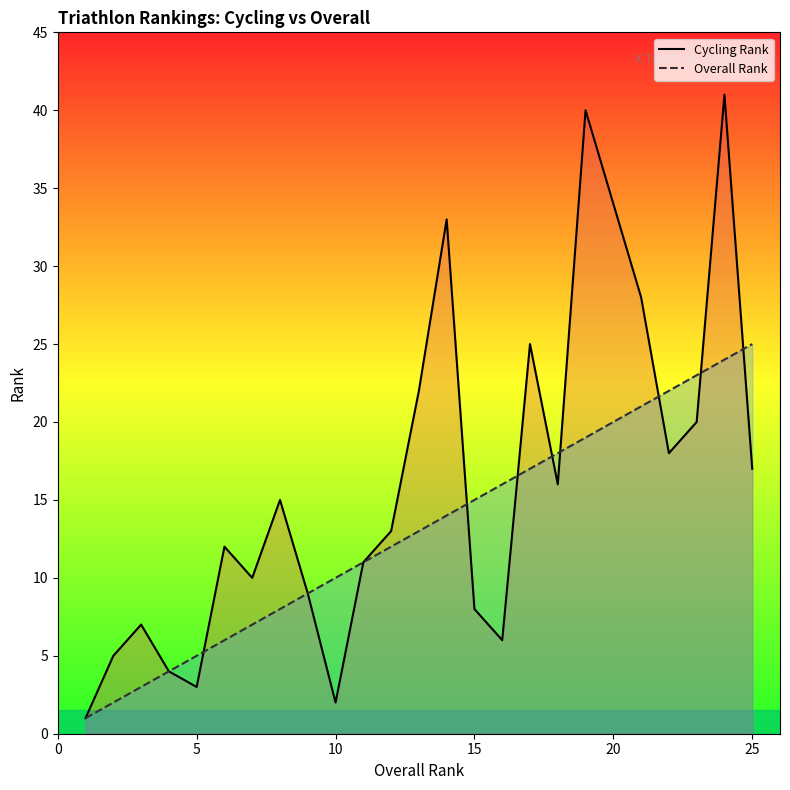

What is the average value of the Cycling Rank series?

16